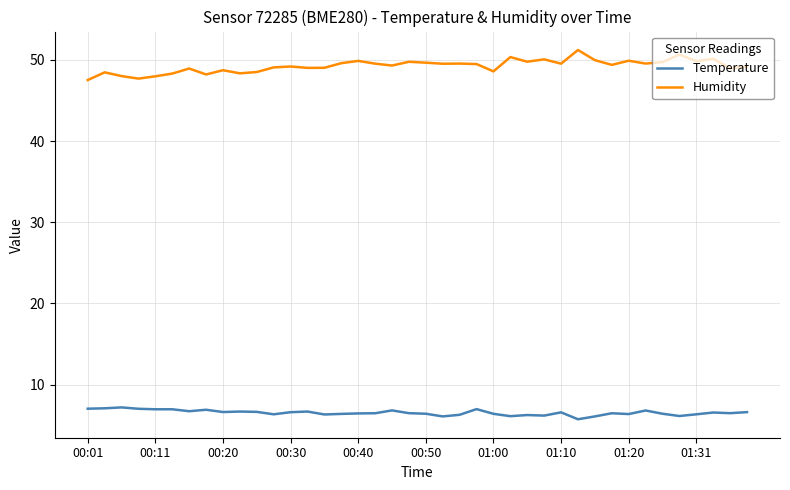

What is the difference between the maximum and minimum values in the Humidity series?

3.7